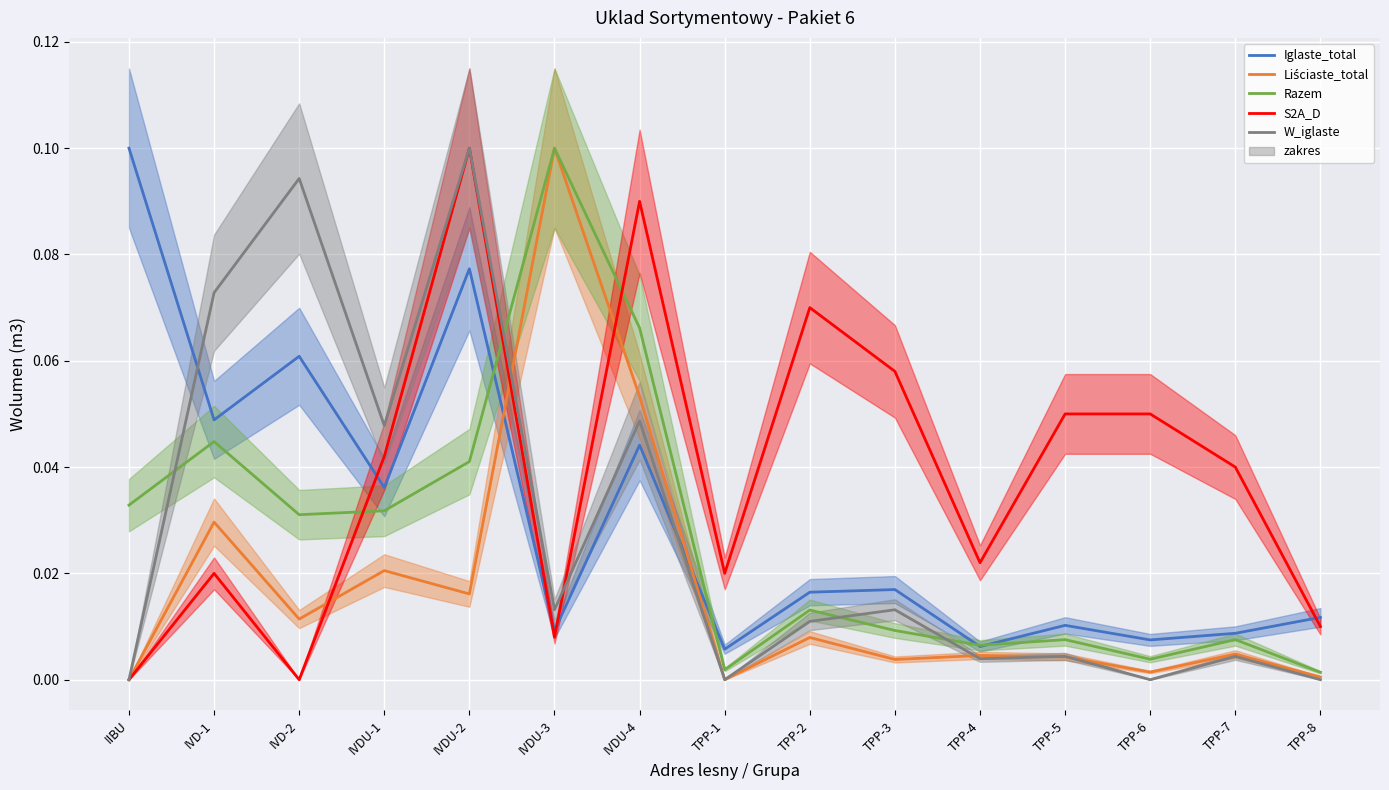

How many times do S2A_D and Razem cross each other?

3